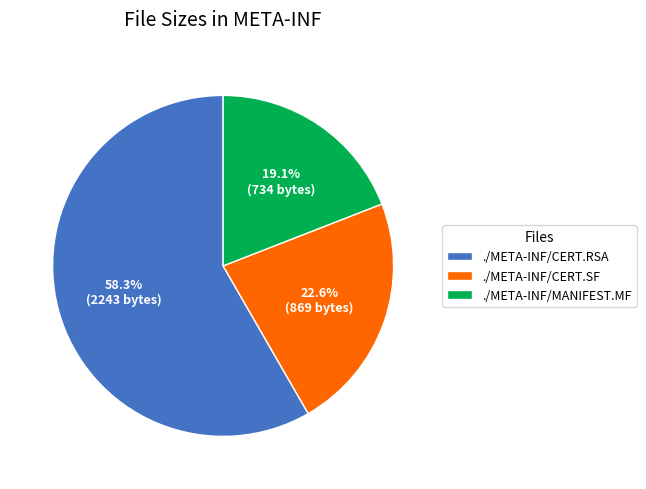

What is the ratio of the value at ./META-INF/CERT.RSA to the value at ./META-INF/MANIFEST.MF?

3.1